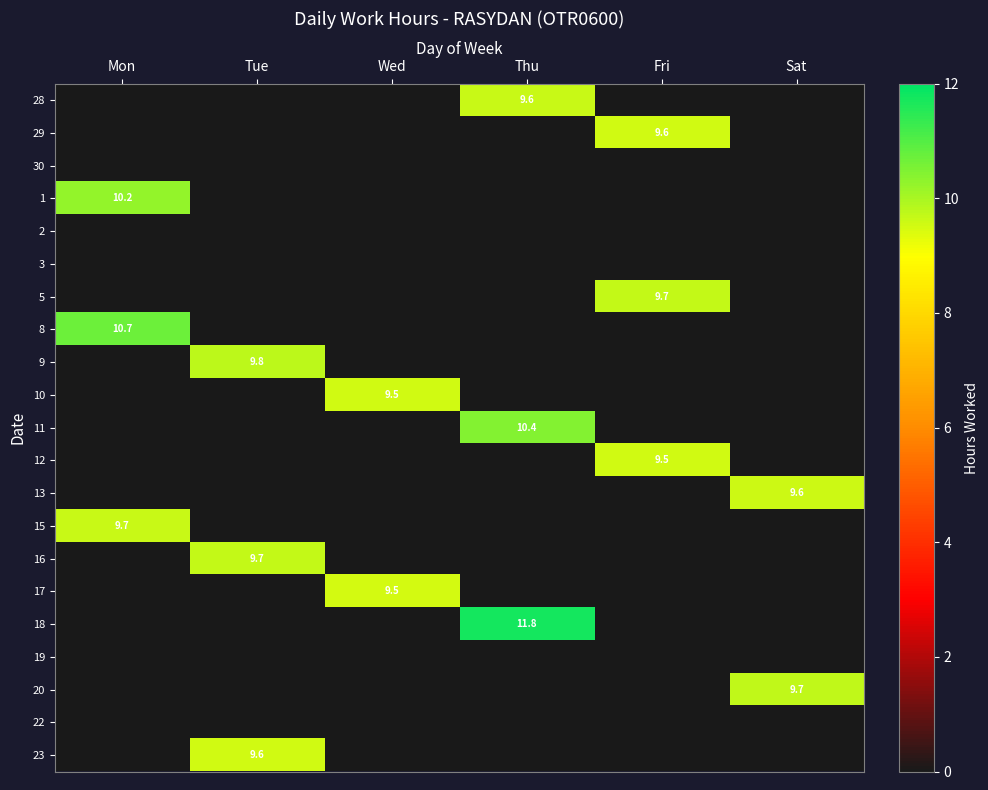

The value of 13 at Sat is 2.5. True or false?

False